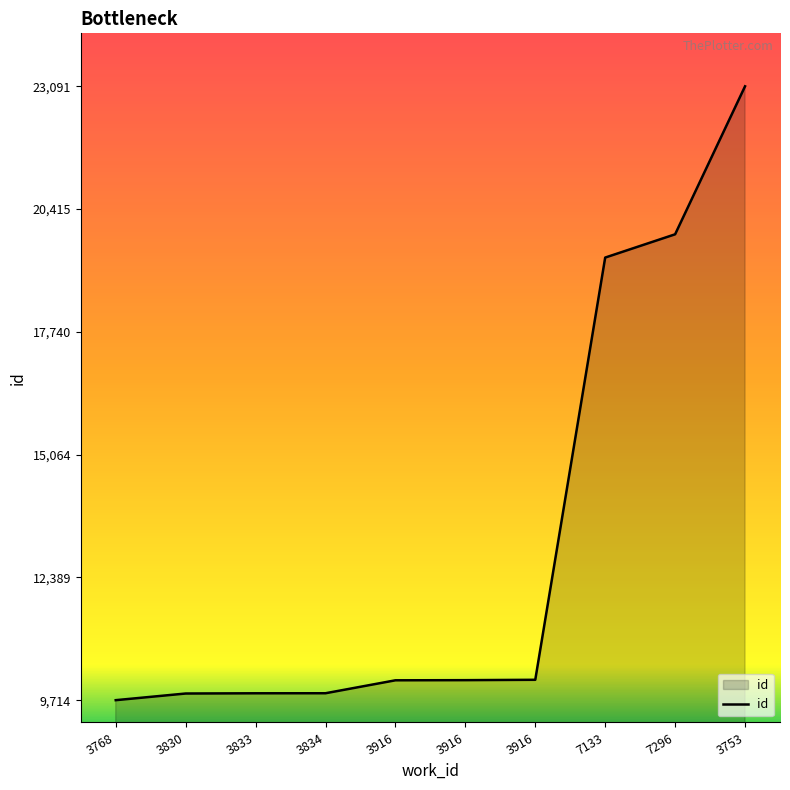

At which label is the value closest to 16402?

7133